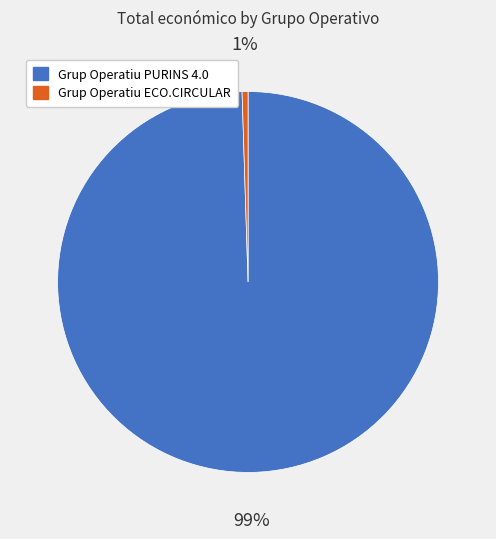

To the nearest percent, what is the combined percentage of Grup Operatiu PURINS 4.0 and Grup Operatiu ECO.CIRCULAR?

100%